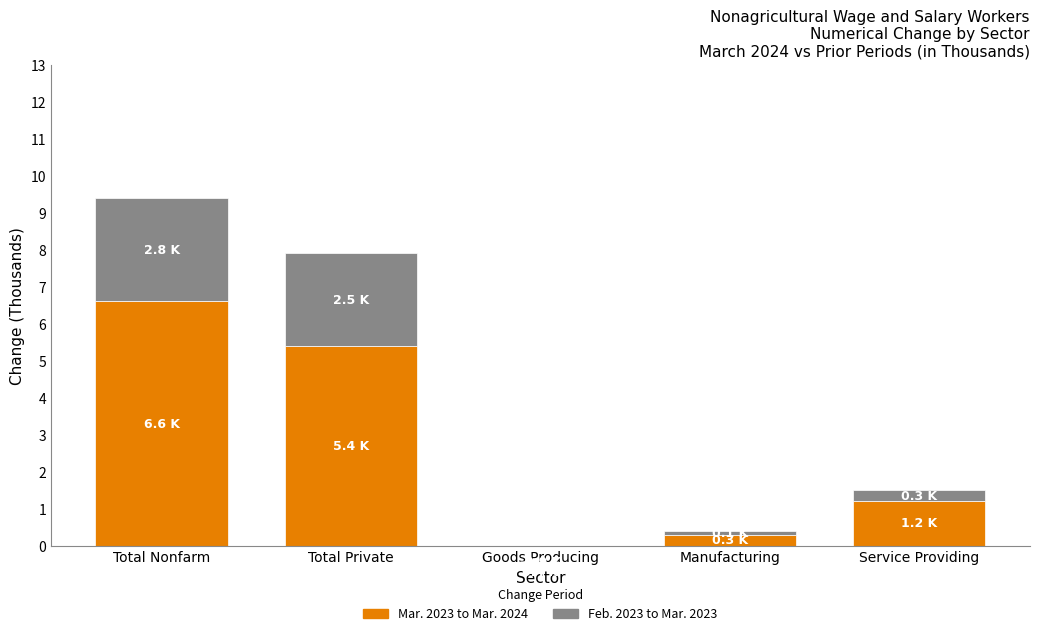

Rank the series by their average value, from lowest to highest.

Feb. 2023 to Mar. 2023, Mar. 2023 to Mar. 2024